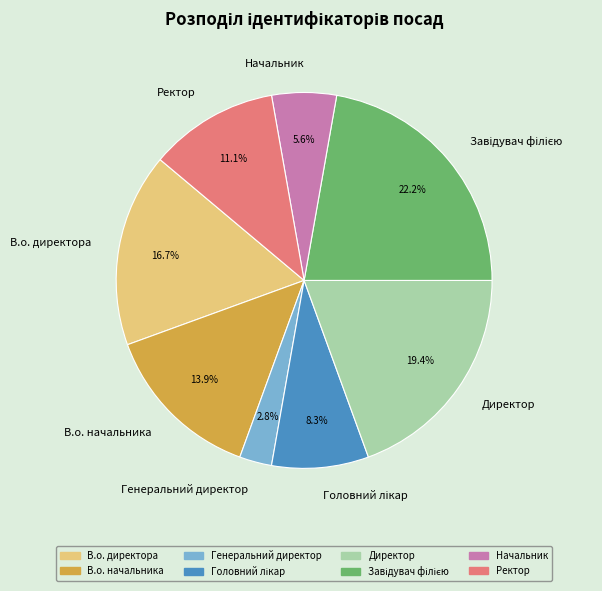

How many slices are in this pie chart?

8